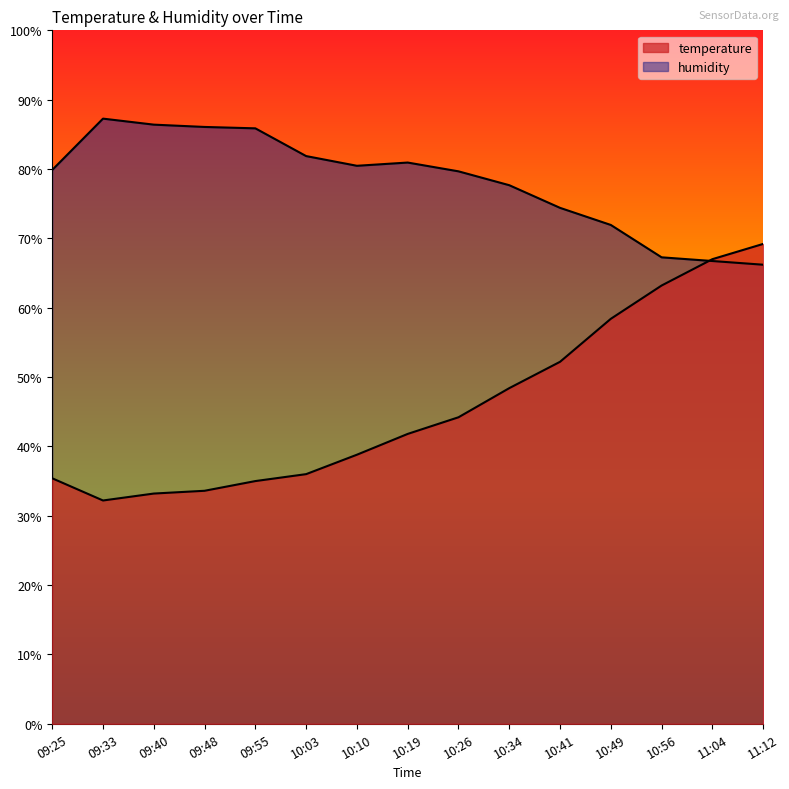

Where is humidity nearest to the value 76?

10:41